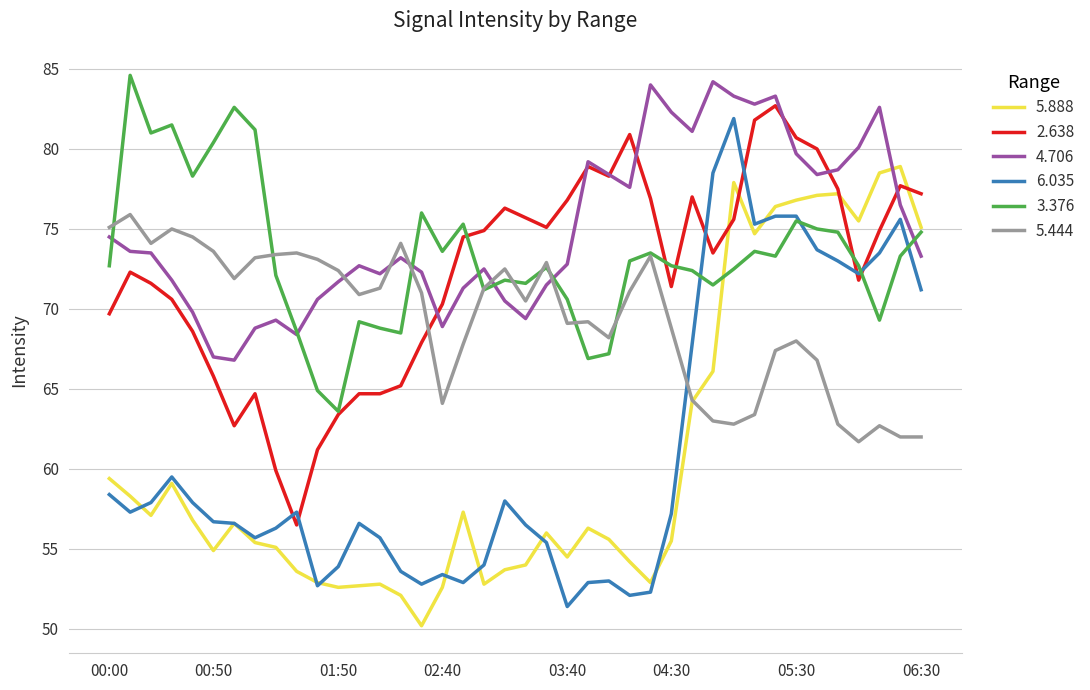

True or false: 2.638 and 6.035 intersect in this chart.

True